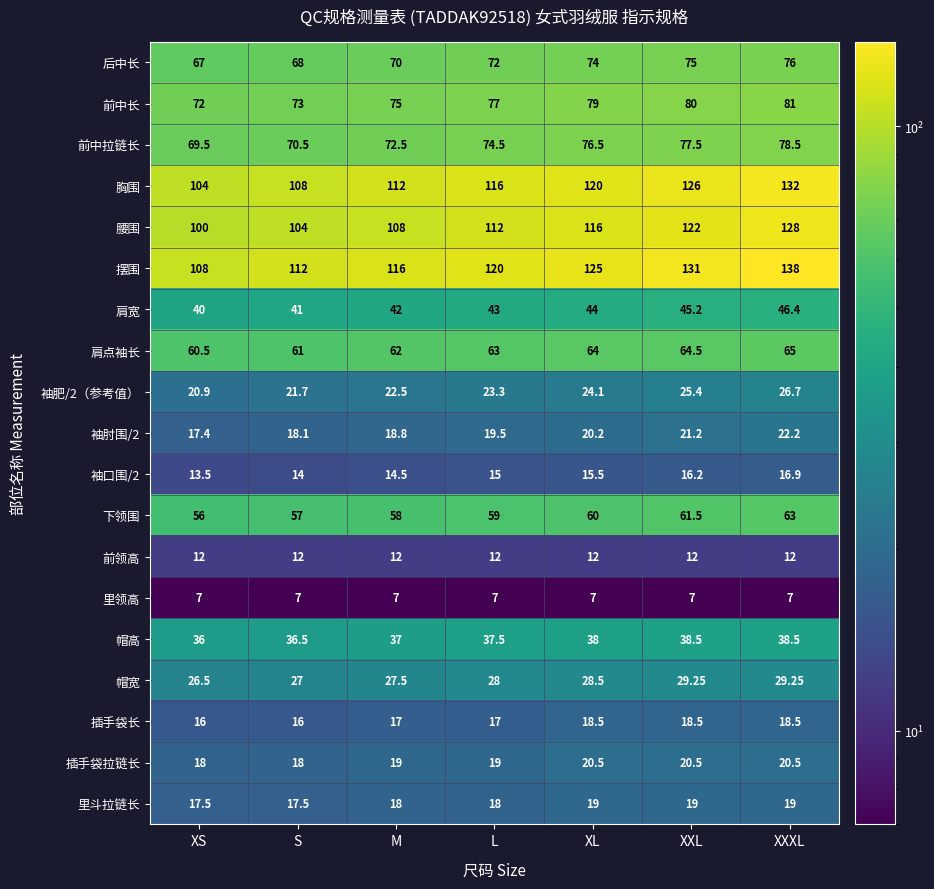

What is the smallest value displayed?

7.0